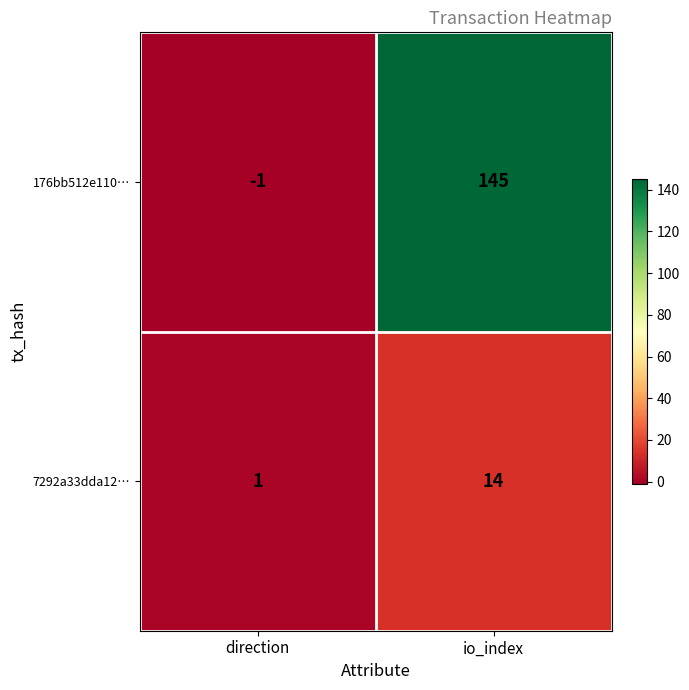

At which label is 7292a33dda12… closest to 7?

direction